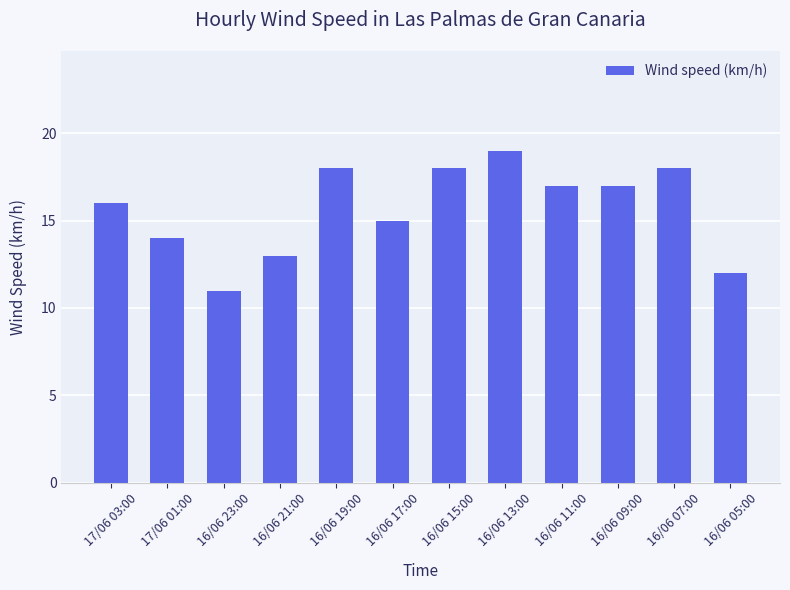

What is the difference between the second highest and minimum values?

7